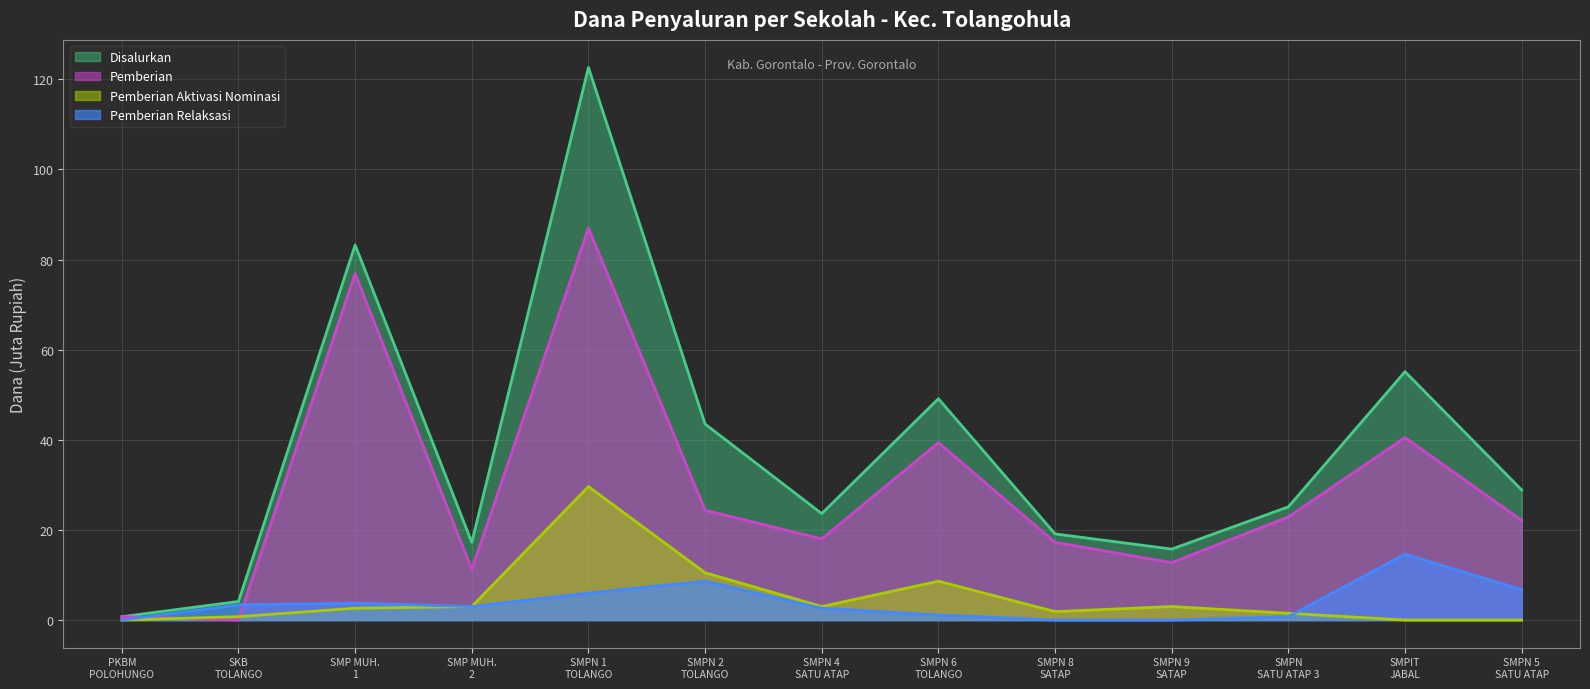

What is the difference between the maximum and minimum values in the Pemberian Relaksasi series?

14.6